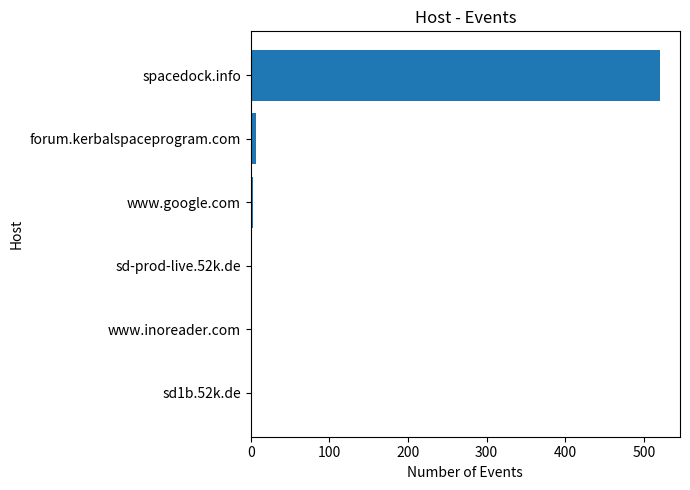

Which category has the highest value across all series?

spacedock.info